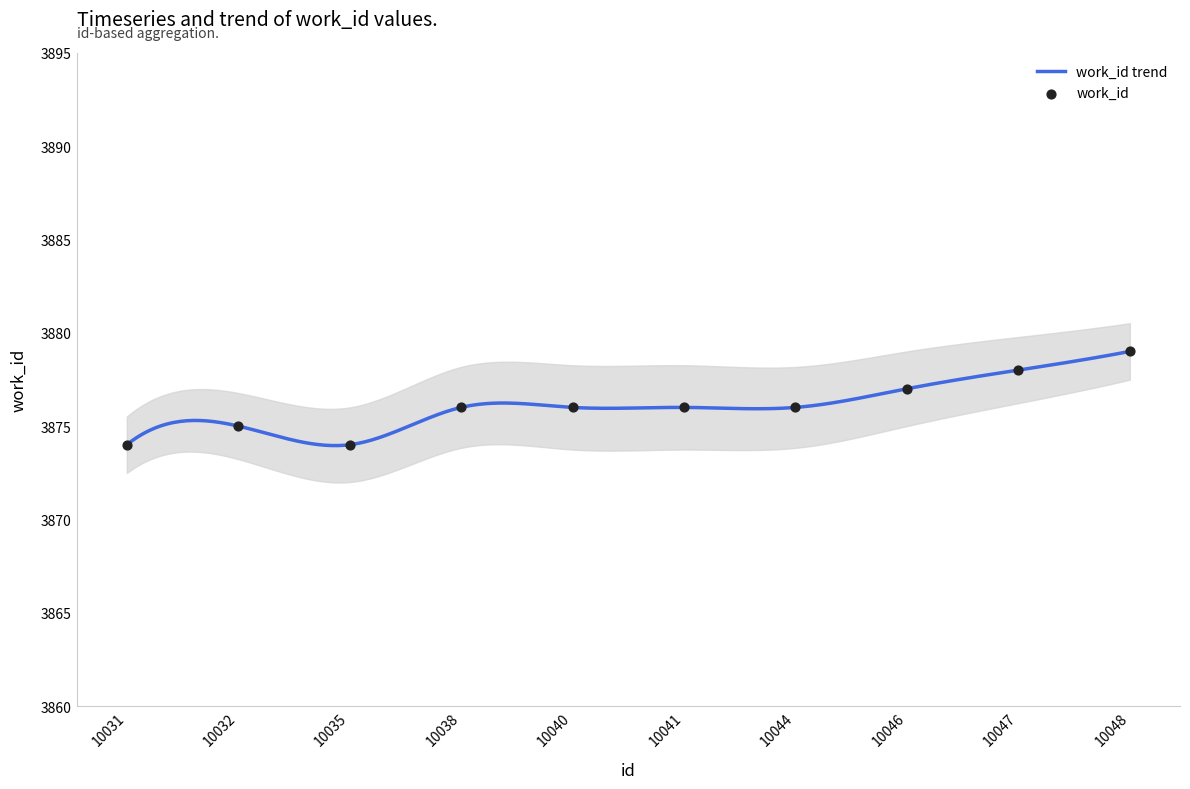

What is the ratio of the value at 10047 to the value at 10035?

1.0